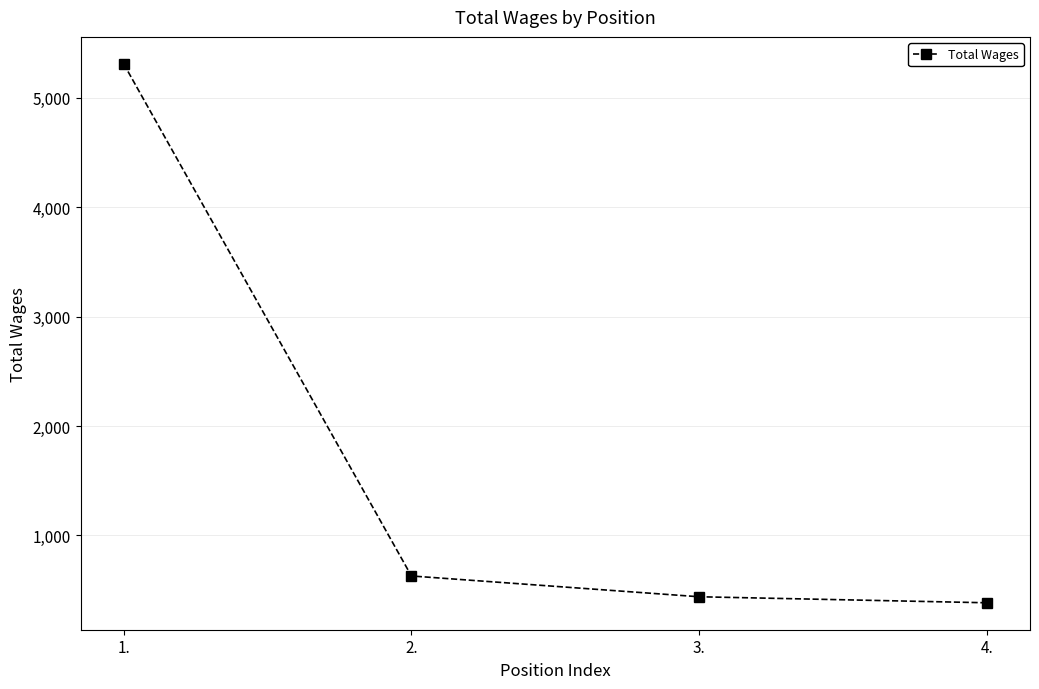

The value at 1. is 5311. True or false?

True